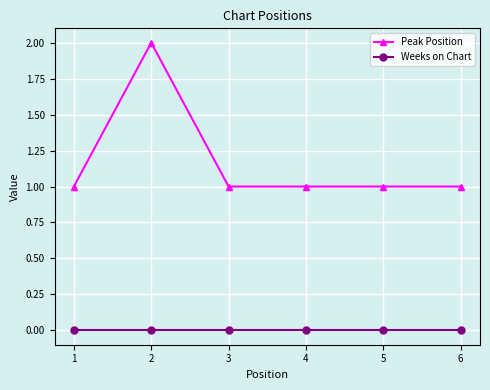

How many lines are shown in the chart?

2